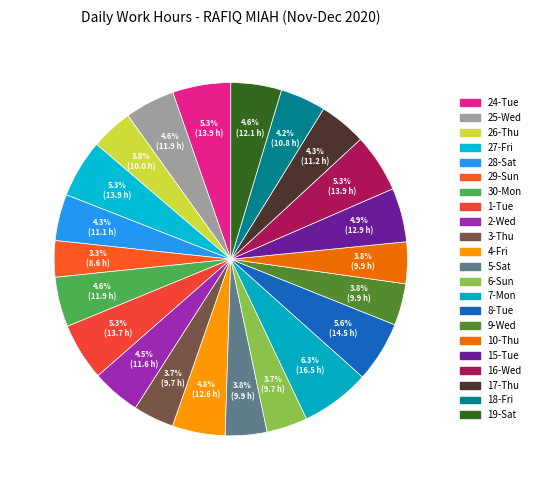

What is the ratio of the value at 8-Tue to the value at 18-Fri?

1.3